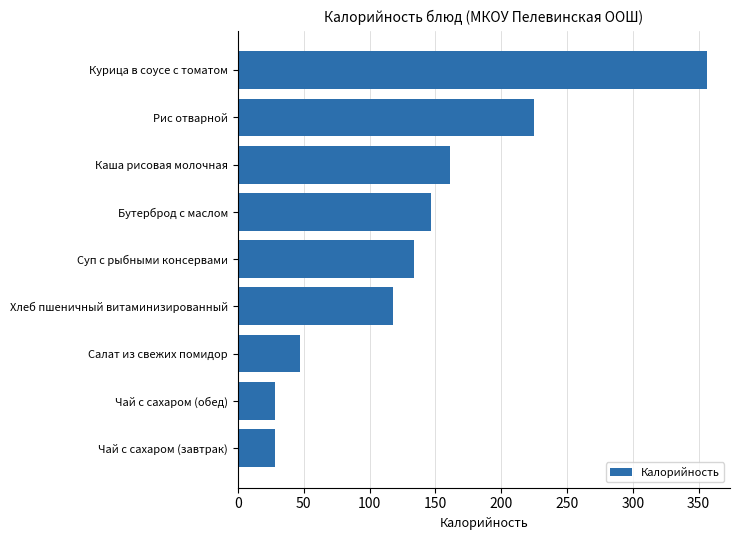

Read the value at Рис отварной.

225